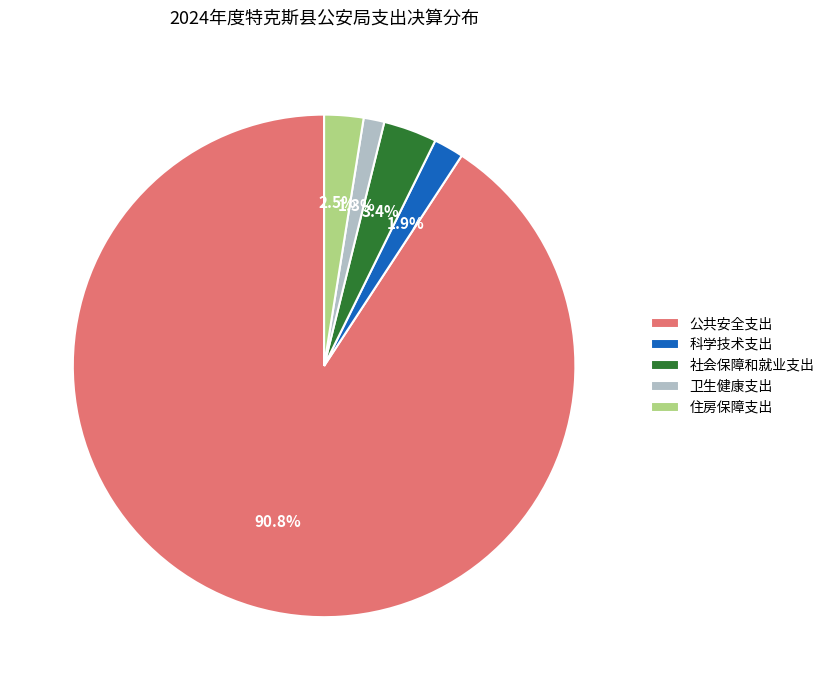

Combined, do 科学技术支出 and 公共安全支出 account for over 50%?

Yes